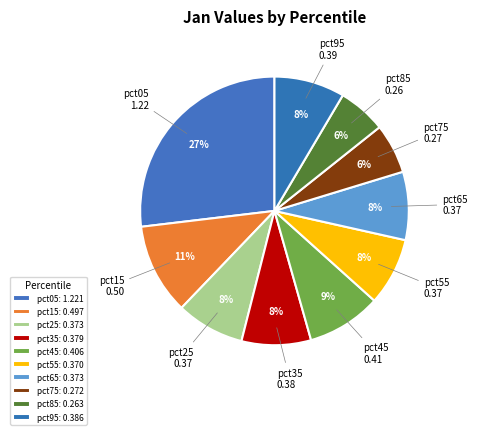

What percentage is the pct85 slice, to the nearest percent?

6%